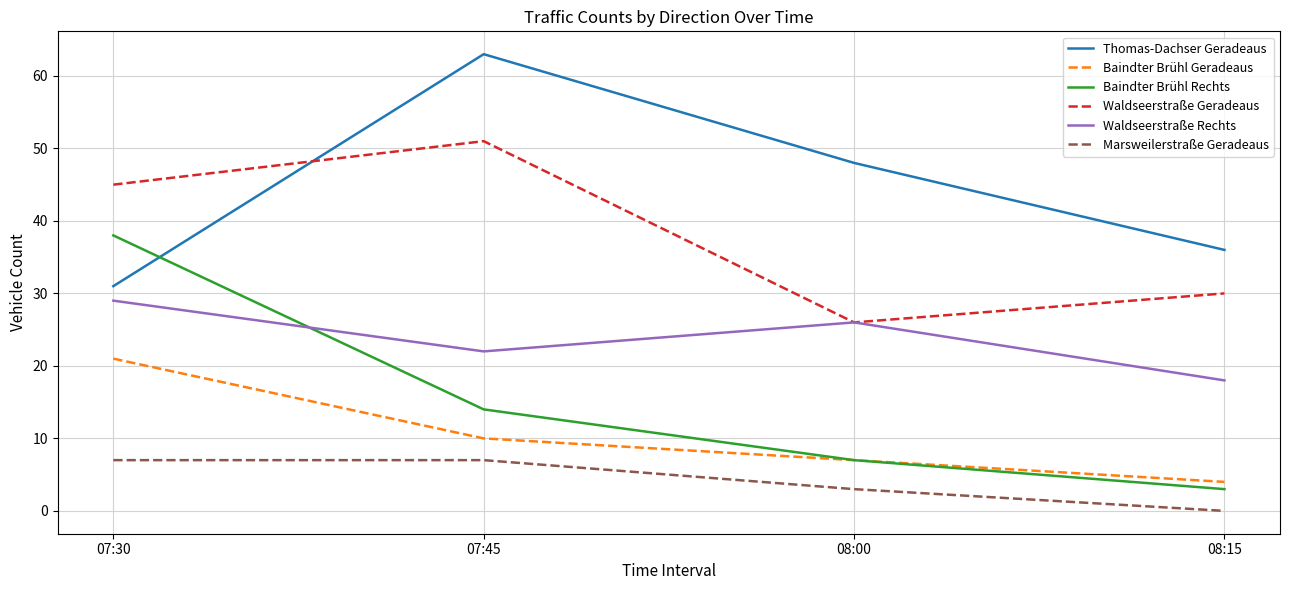

What is the maximum value shown in the chart?

63